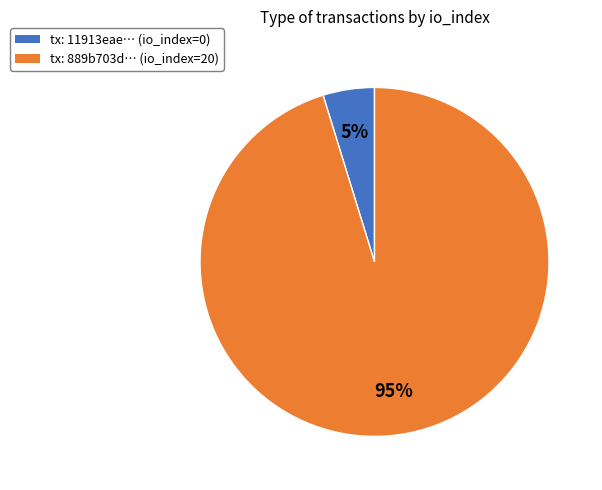

Is there any slice that represents more than half of the pie?

Yes